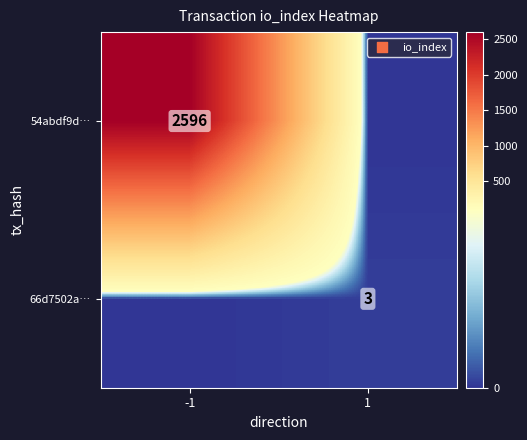

What is the total value across all series at 1?

3